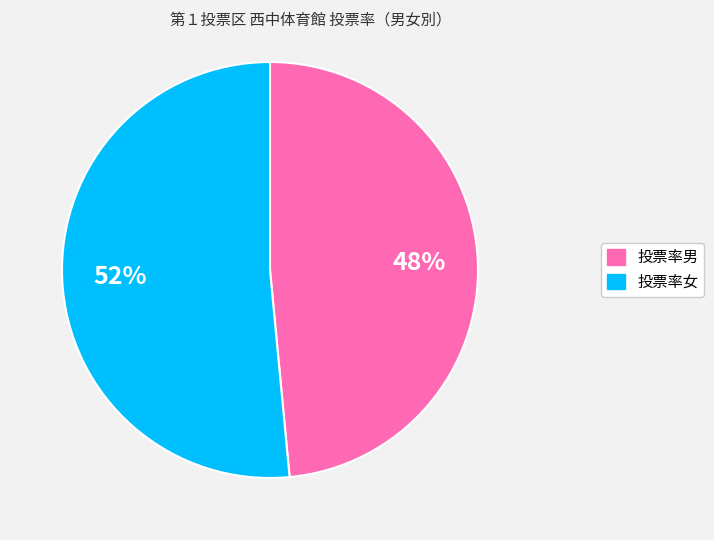

Which has a higher value, 投票率男 or 投票率女?

投票率女